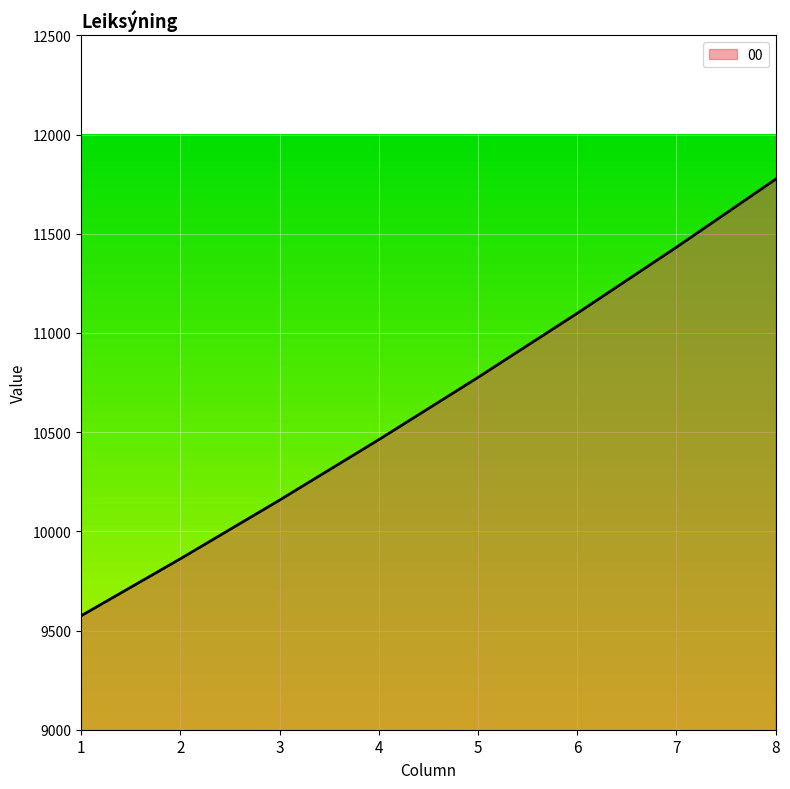

List the labels in order of value, largest first.

8, 7, 6, 5, 4, 3, 2, 1